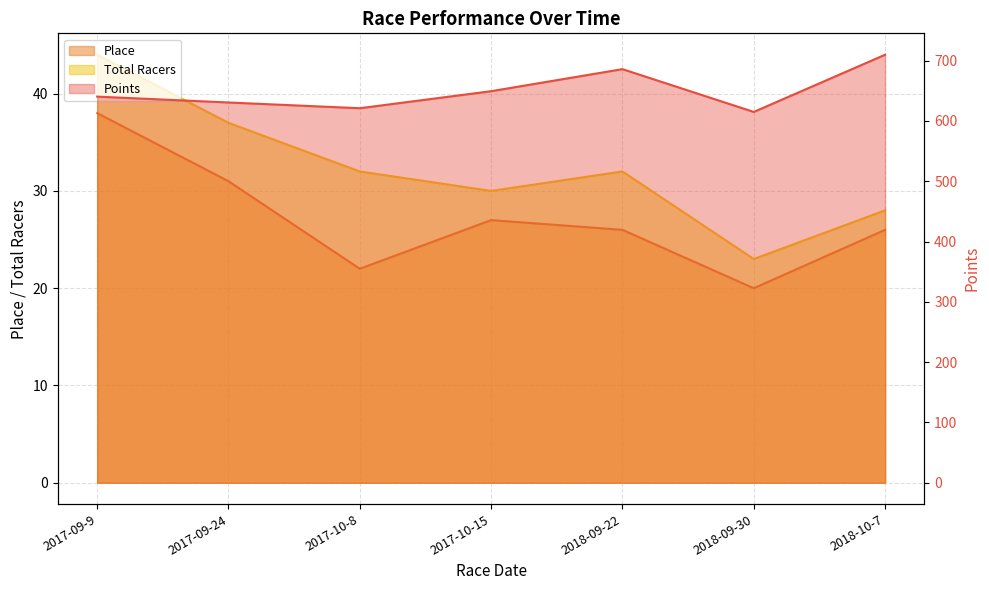

At 2017-09-24, list the series in order from smallest to largest.

Place, Total Racers, Points